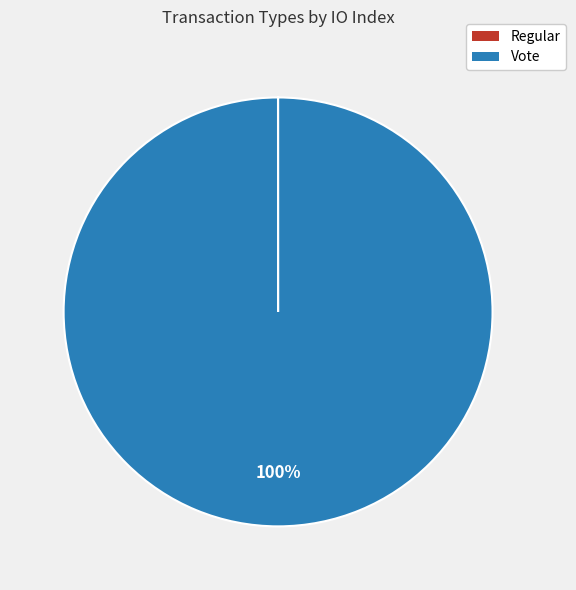

What is the majority slice?

Vote